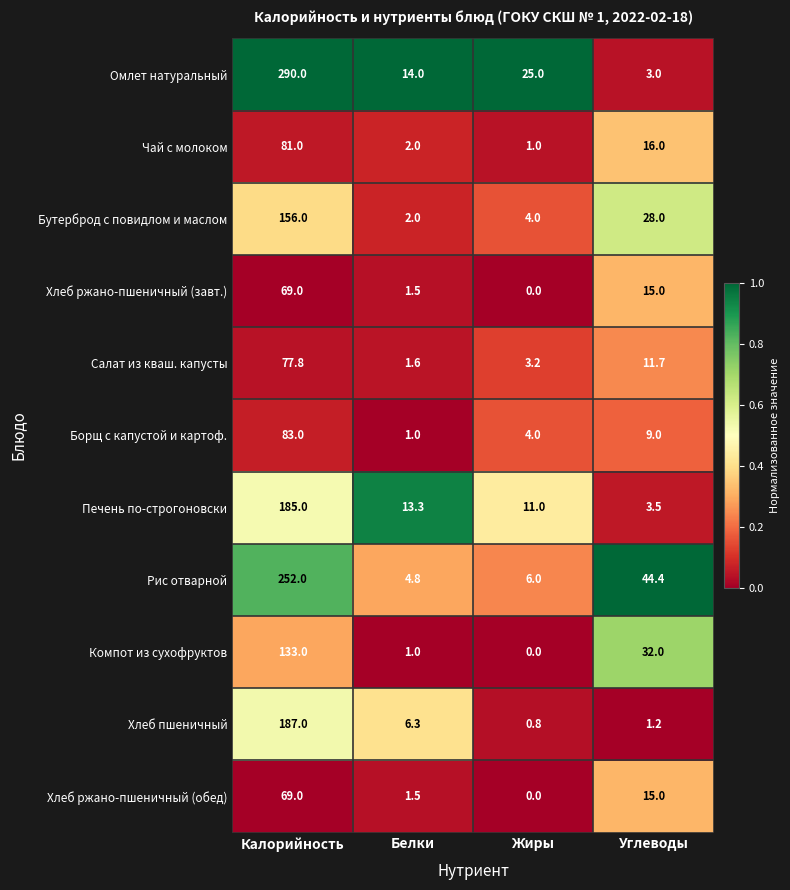

Is it true that Печень по-строгоновски equals 41.0 at Калорийность?

False